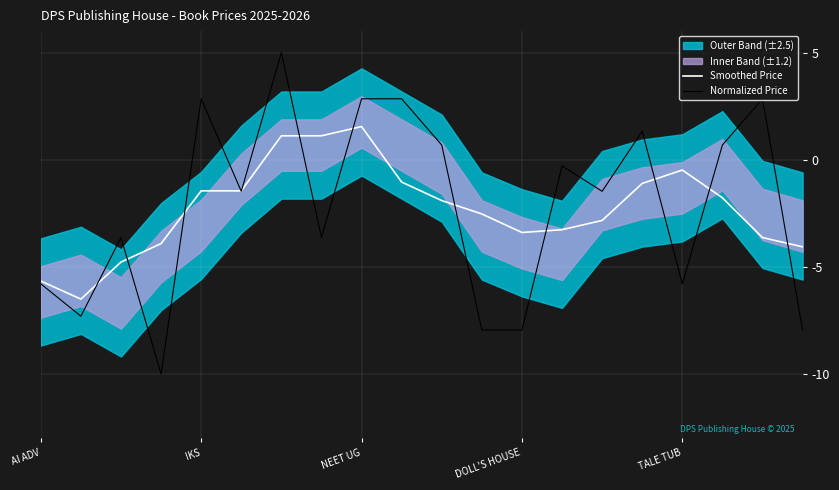

What is the maximum value for Normalized Price?

5.0